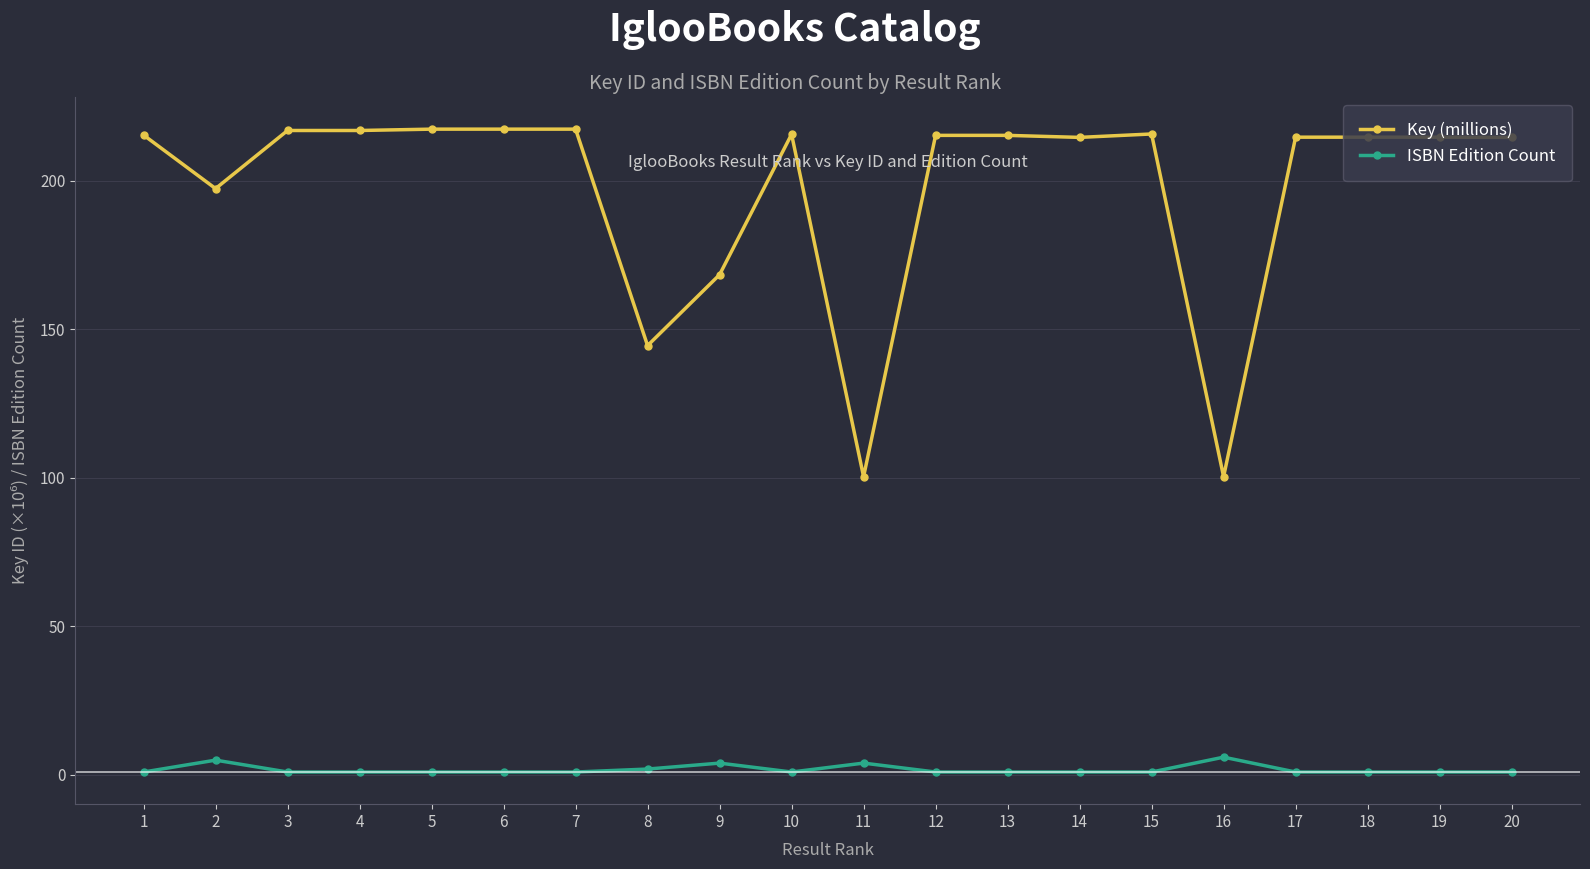

Where is the first local minimum for Key (millions)?

2